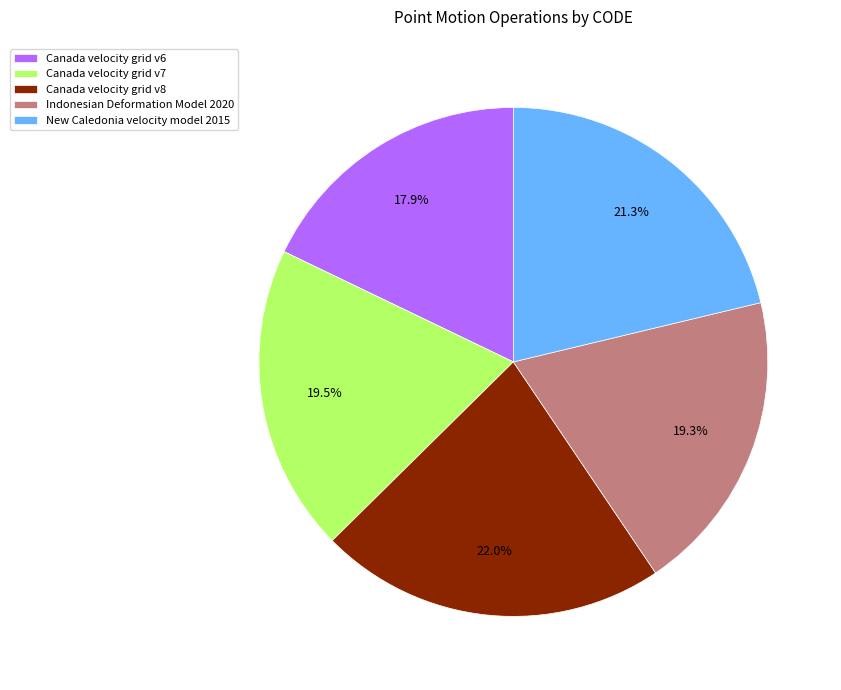

Which has a higher value, New Caledonia velocity model 2015 or Canada velocity grid v6?

New Caledonia velocity model 2015